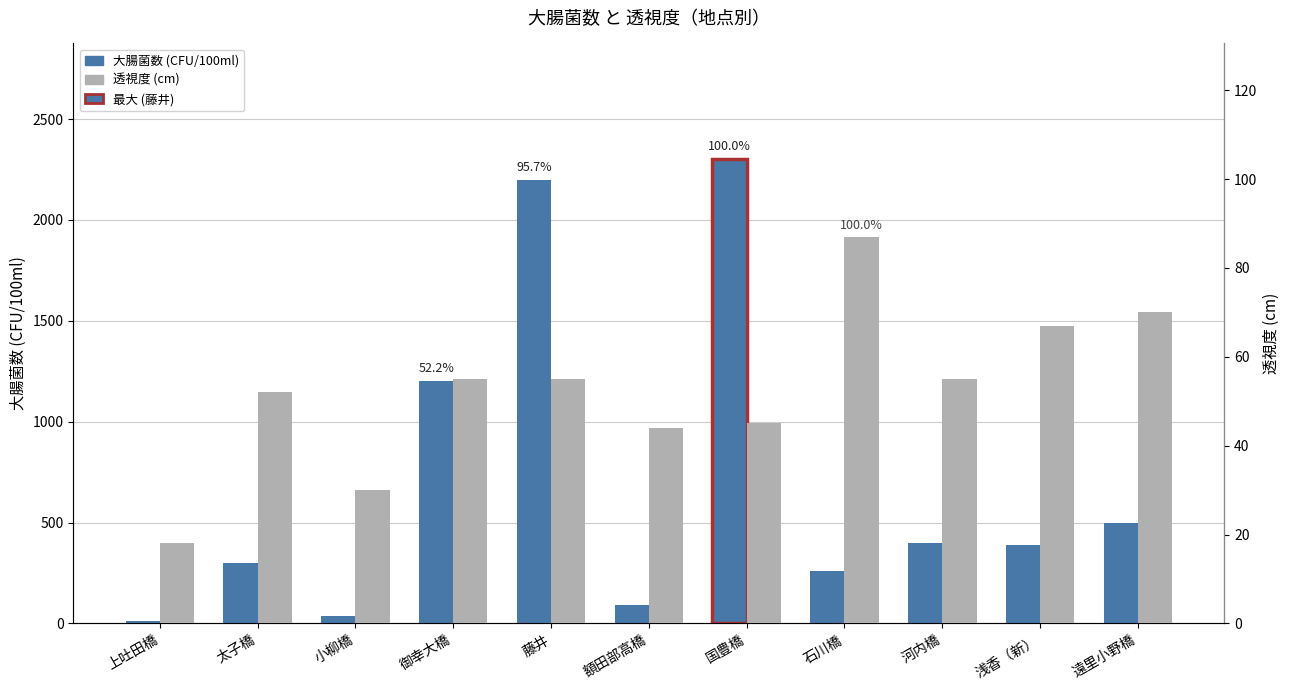

What is the highest value of the 透視度 series?

87